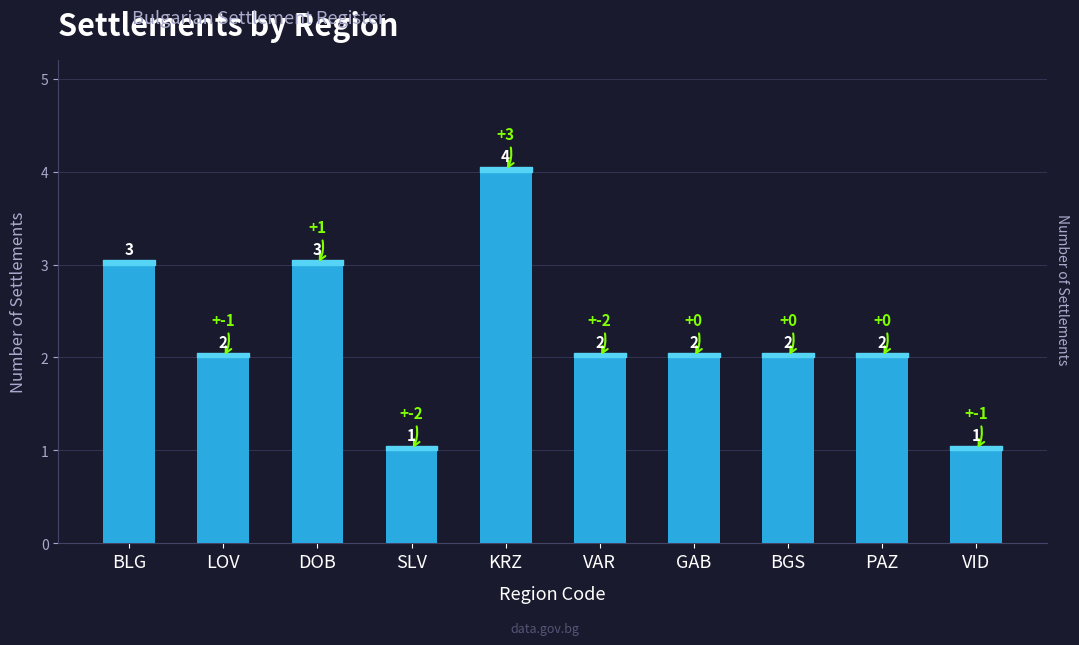

Reading left to right, extract all data points from this chart.

BLG=3	LOV=2	DOB=3	SLV=1	KRZ=4	VAR=2	GAB=2	BGS=2	PAZ=2	VID=1